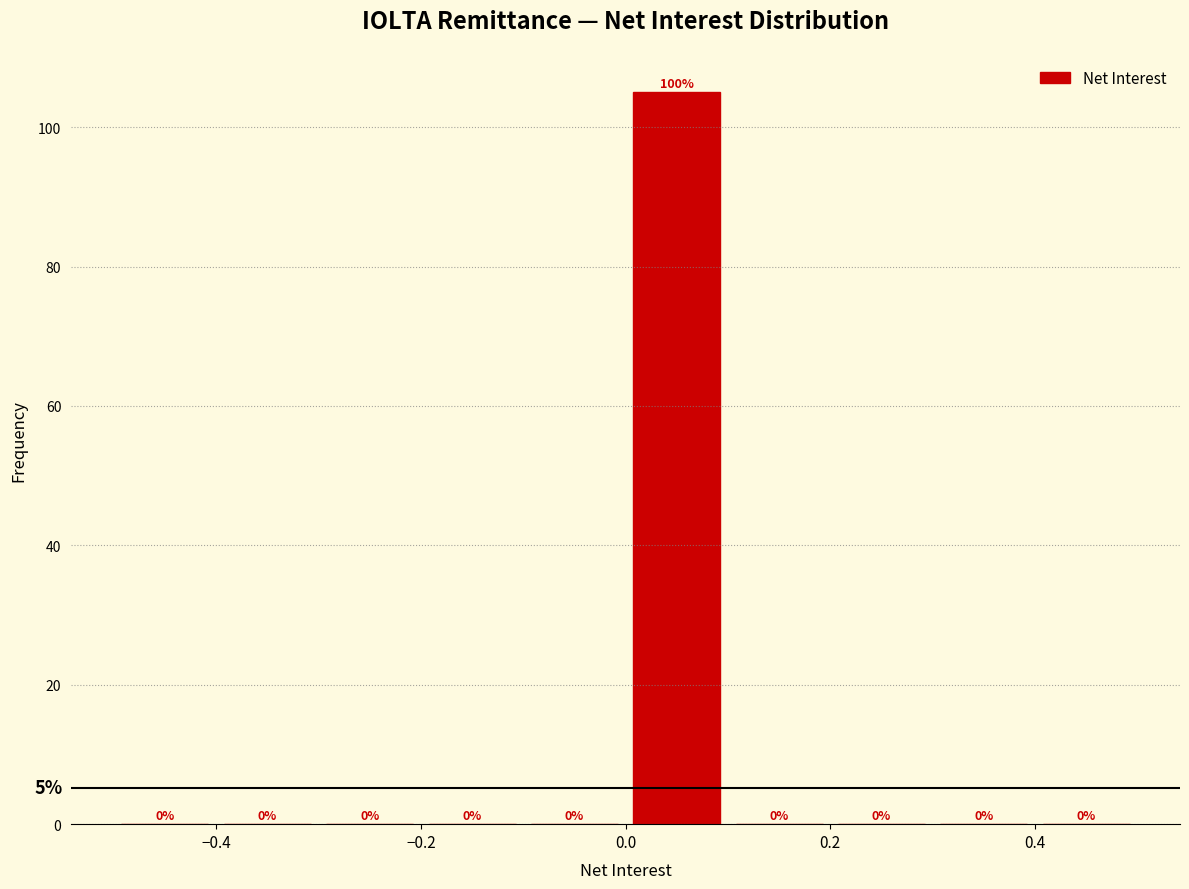

Over which range of the x-axis is the bar tallest?

0.0 to 0.1